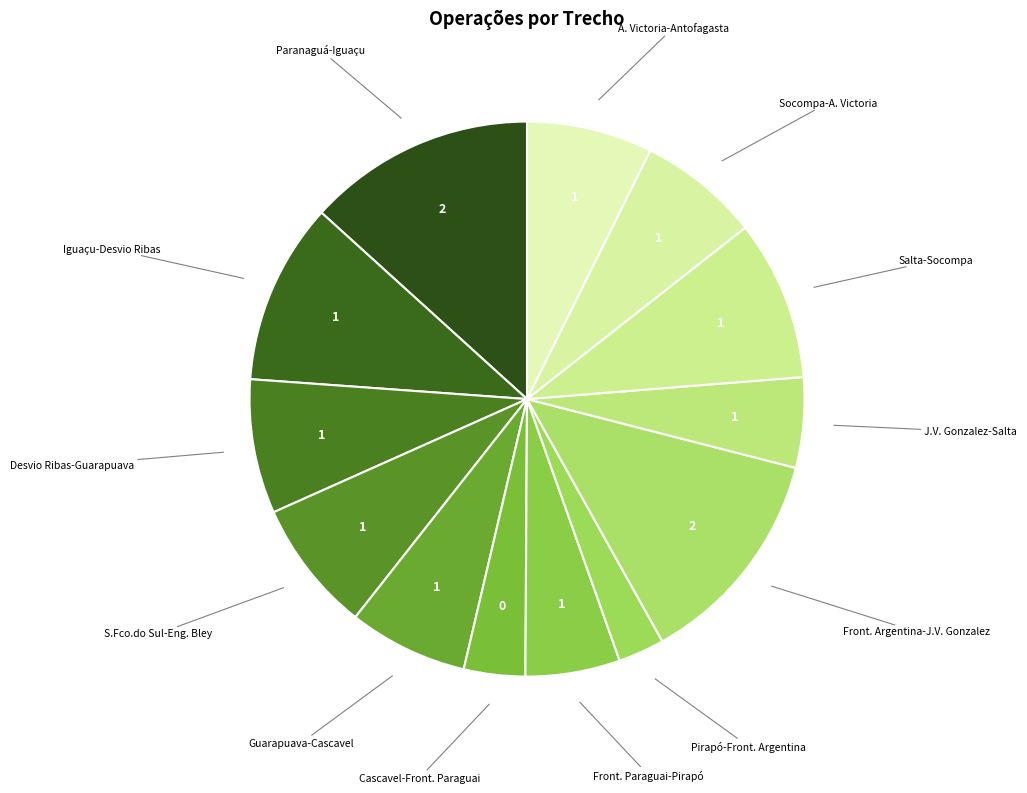

To the nearest percent, what is the average slice percentage?

8%